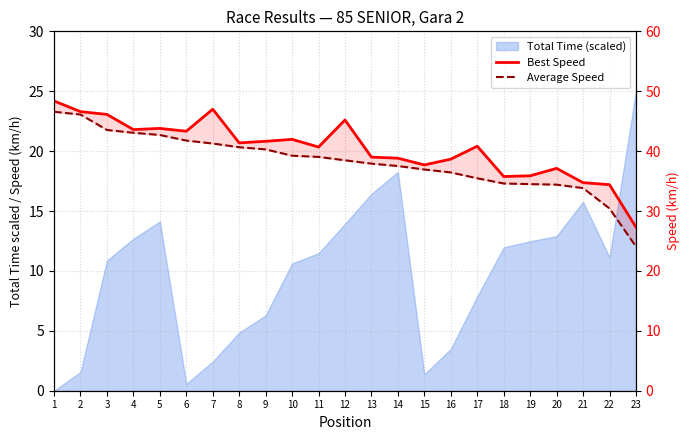

What is the sum of all Average Speed values?

878.8